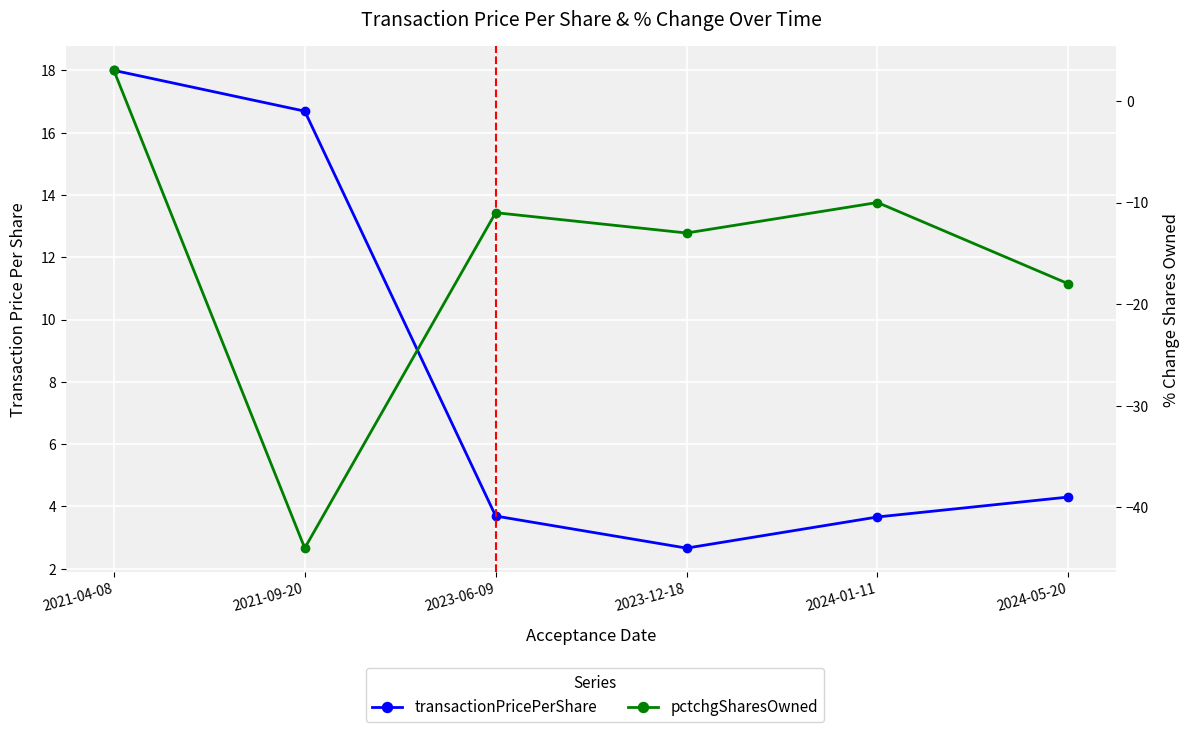

Is it true that transactionPricePerShare equals 2.7 at 2023-12-18?

True